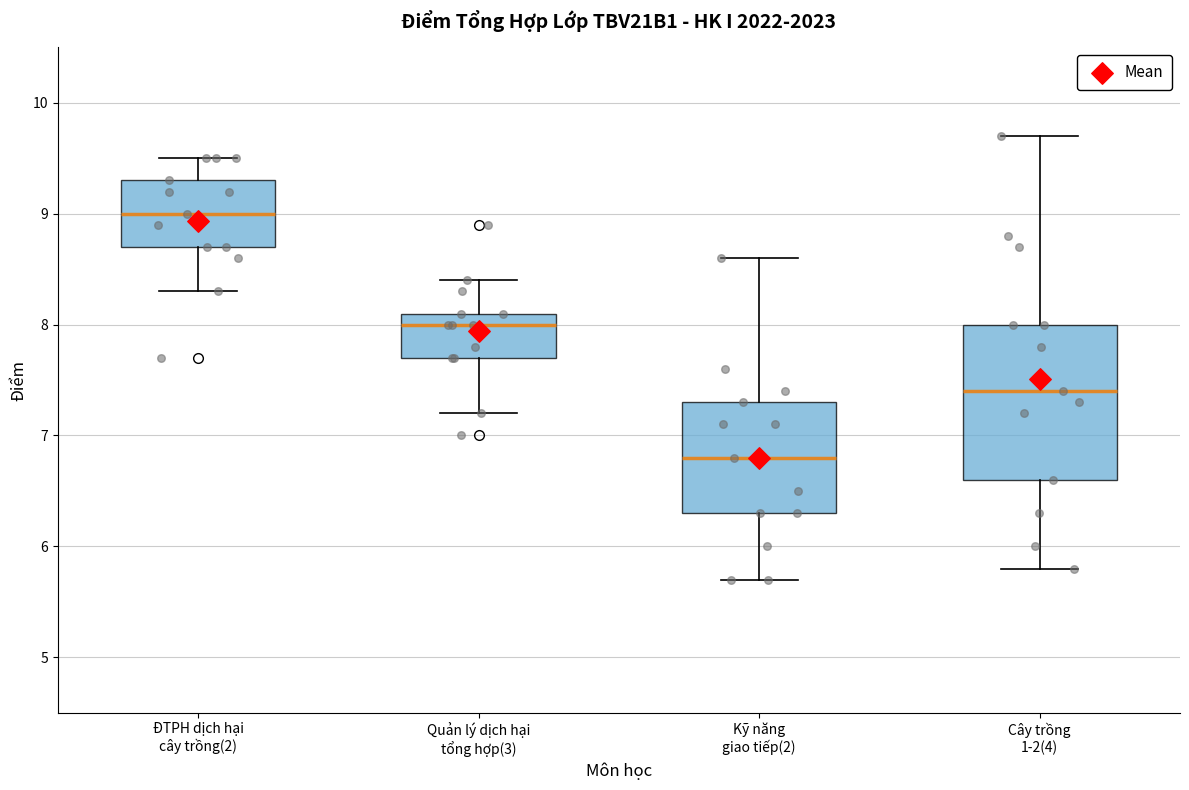

Which box has the lowest median line?

Kỹ năng giao tiếp(2)